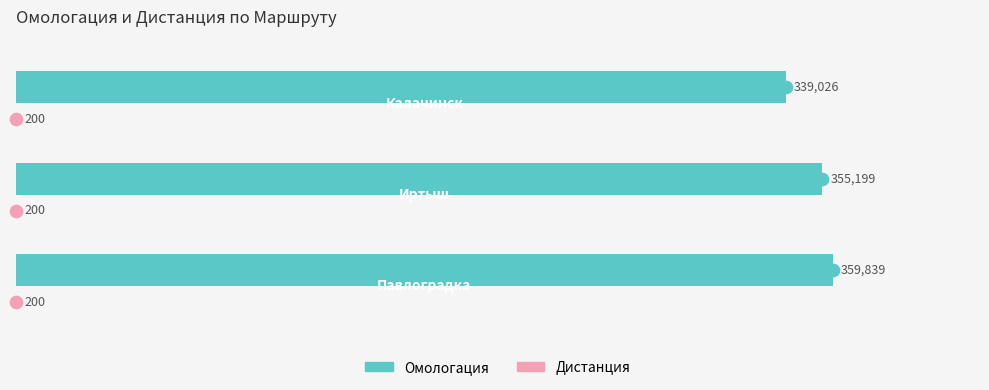

How many Омологация values are between 339026 and 359839?

3